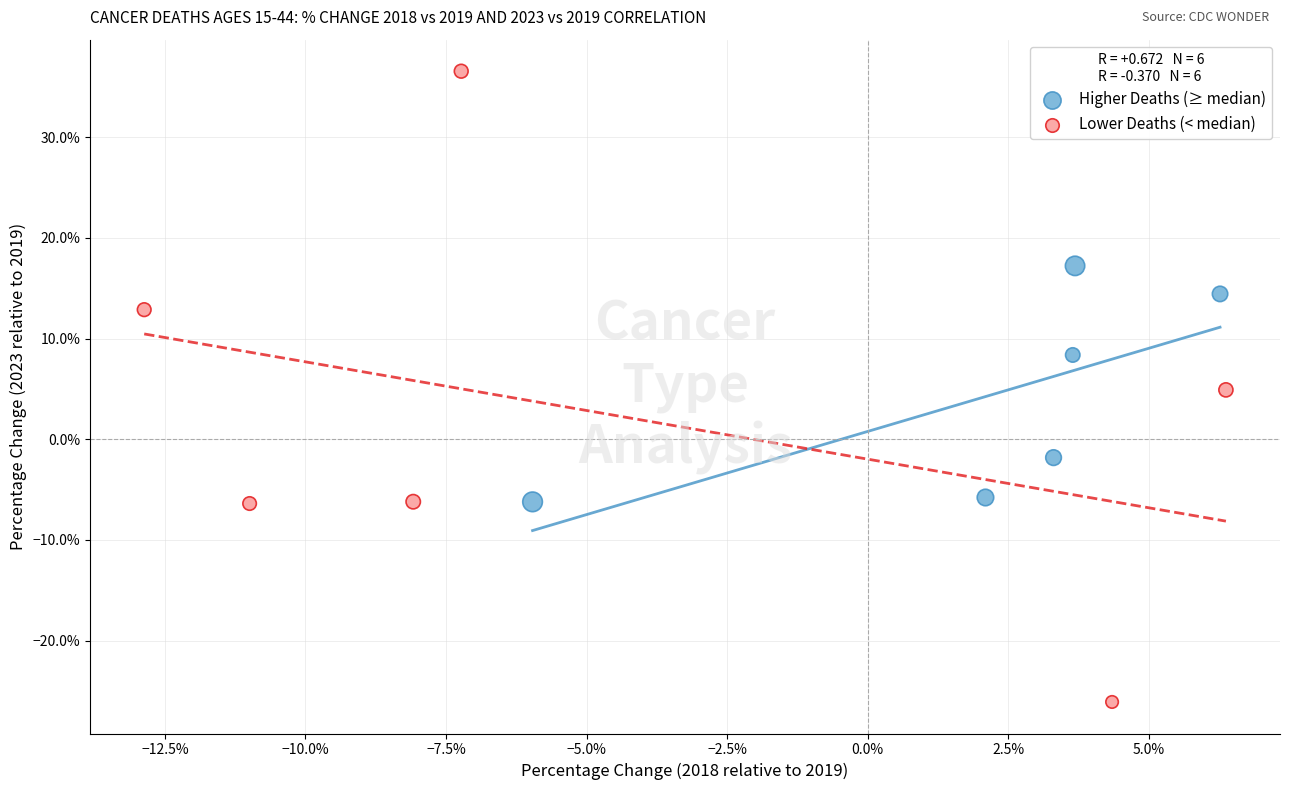

Which series has the widest spread of Y values?

Lower Deaths (< median)